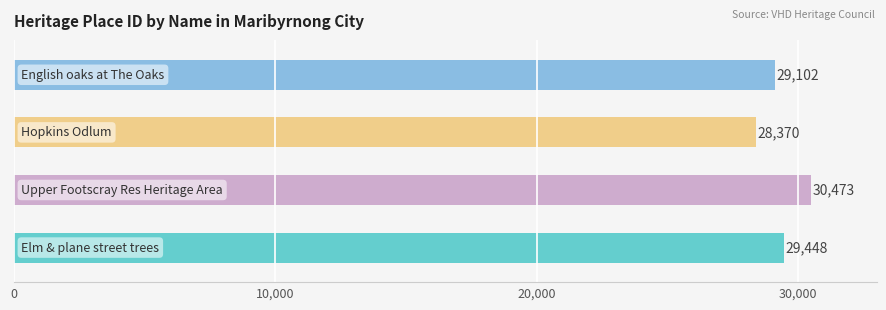

How many data points does each series have?

4